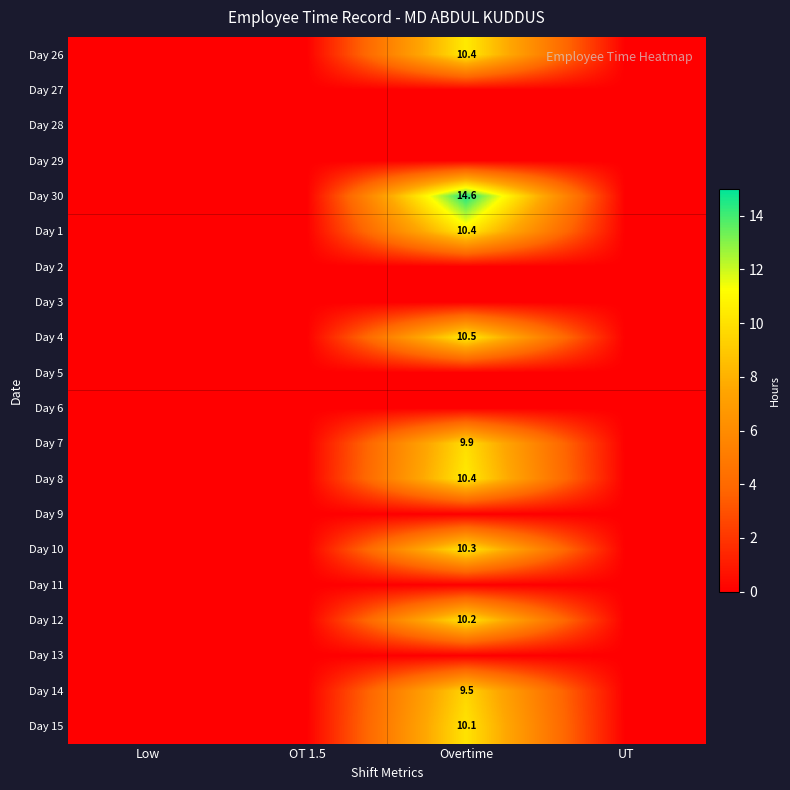

At which category does the chart reach its minimum across all series?

Low